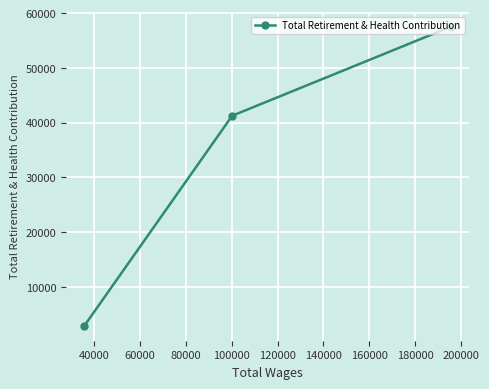

What is the smallest value displayed?

2855